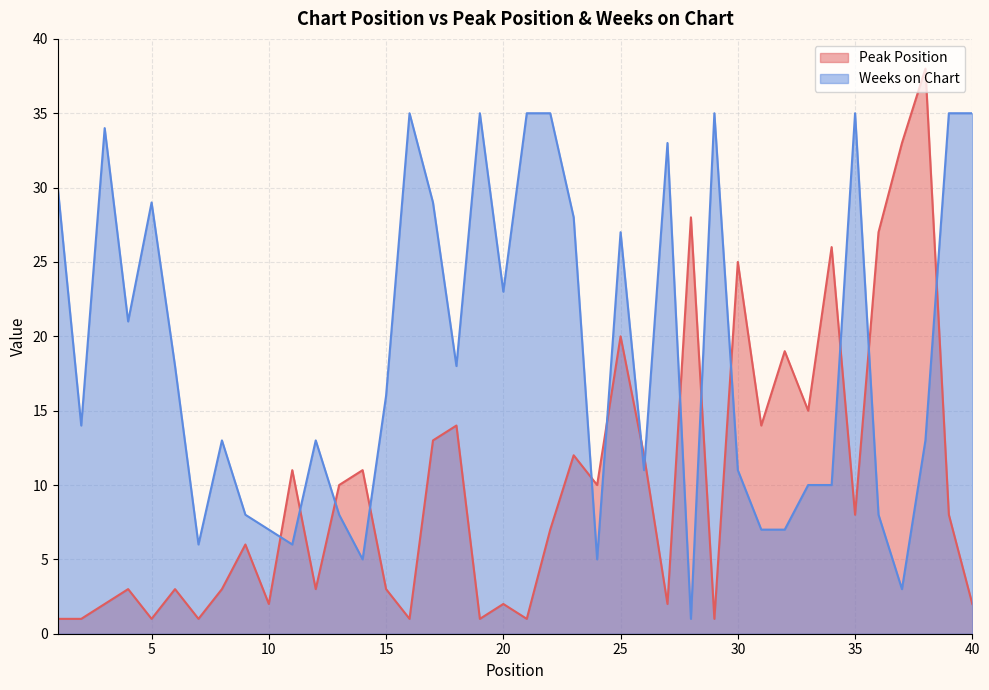

Which has a higher value, 5 or 12?

12